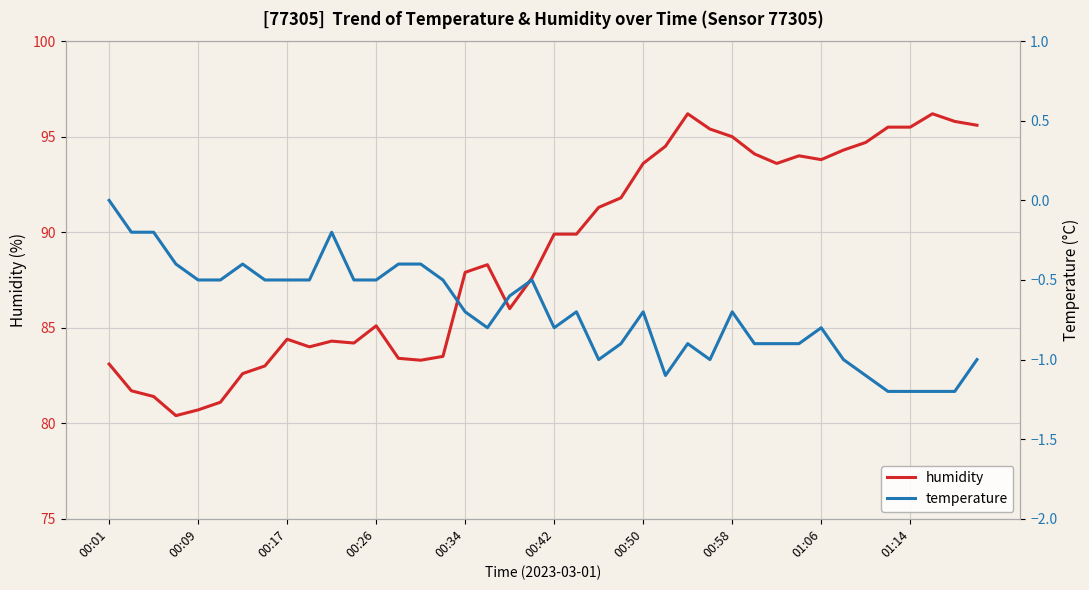

How many interior local valleys does the humidity series have?

7